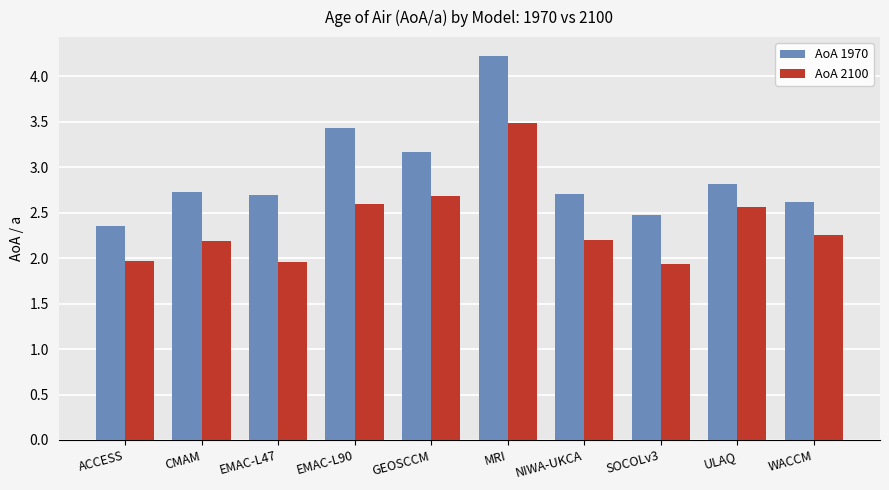

How many groups of bars are there?

10